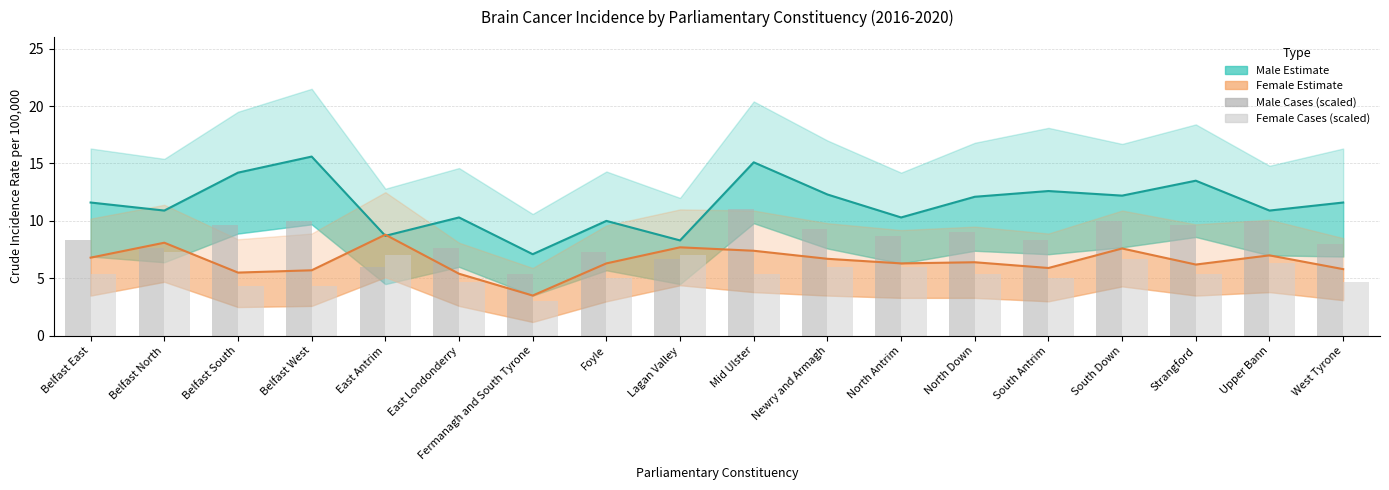

Rank the categories by Male Cases (scaled) value from lowest to highest.

Fermanagh and South Tyrone, East Antrim, Lagan Valley, Foyle, Belfast North, East Londonderry, West Tyrone, Belfast East, South Antrim, North Antrim, North Down, Newry and Armagh, Belfast South, Strangford, Belfast West, South Down, Upper Bann, Mid Ulster